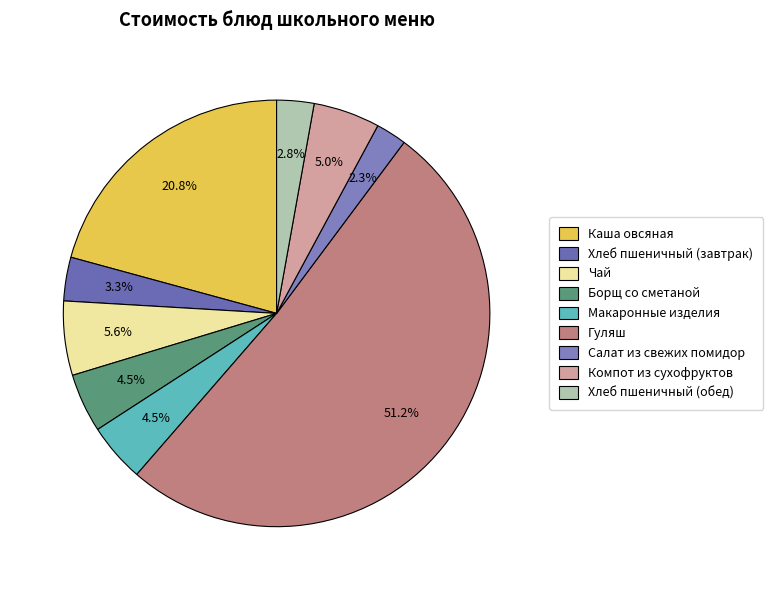

What is the majority slice?

Гуляш